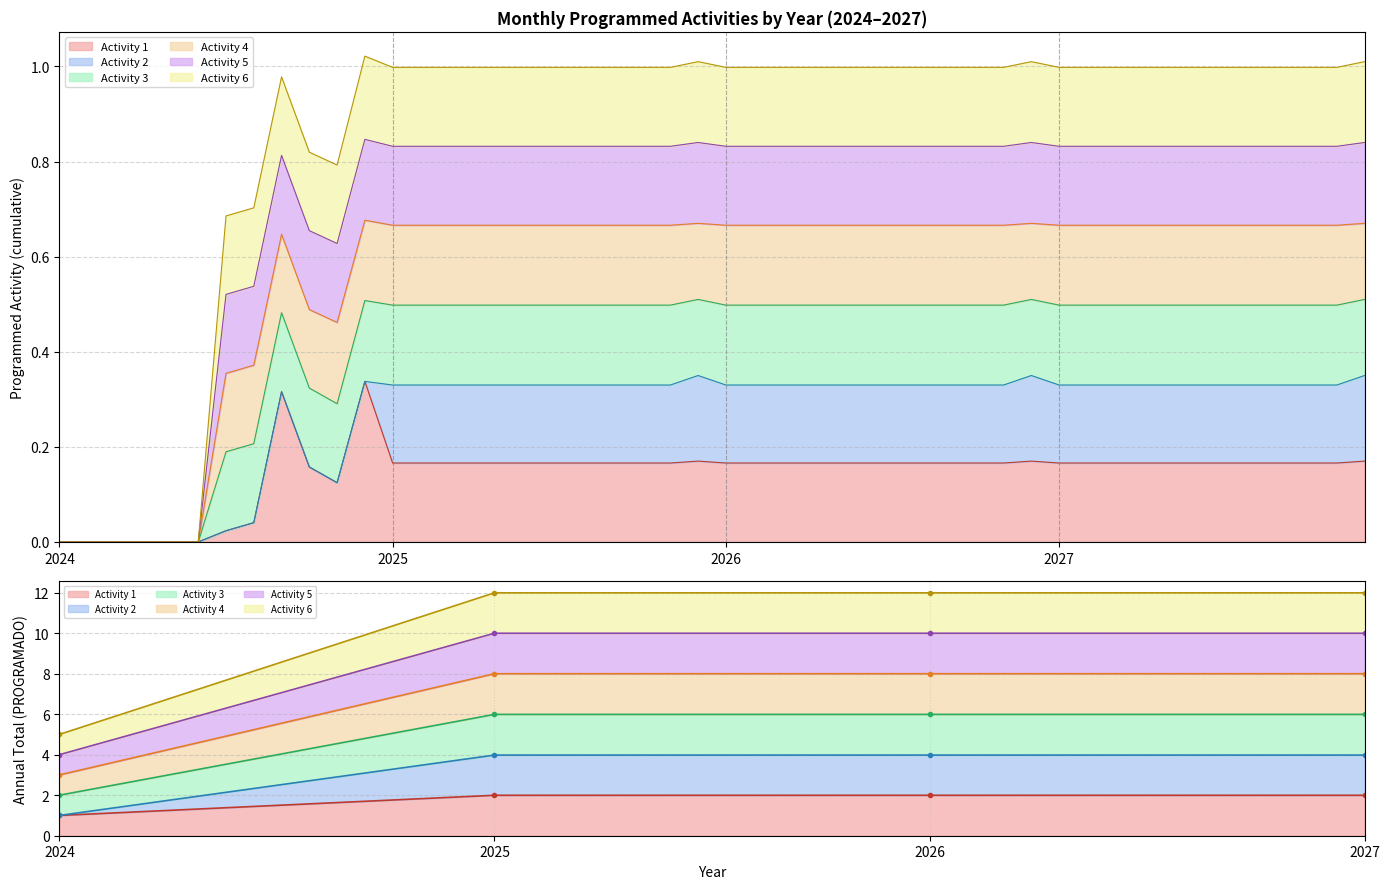

True or false: Activity 2 and Activity 1 intersect in this chart.

False